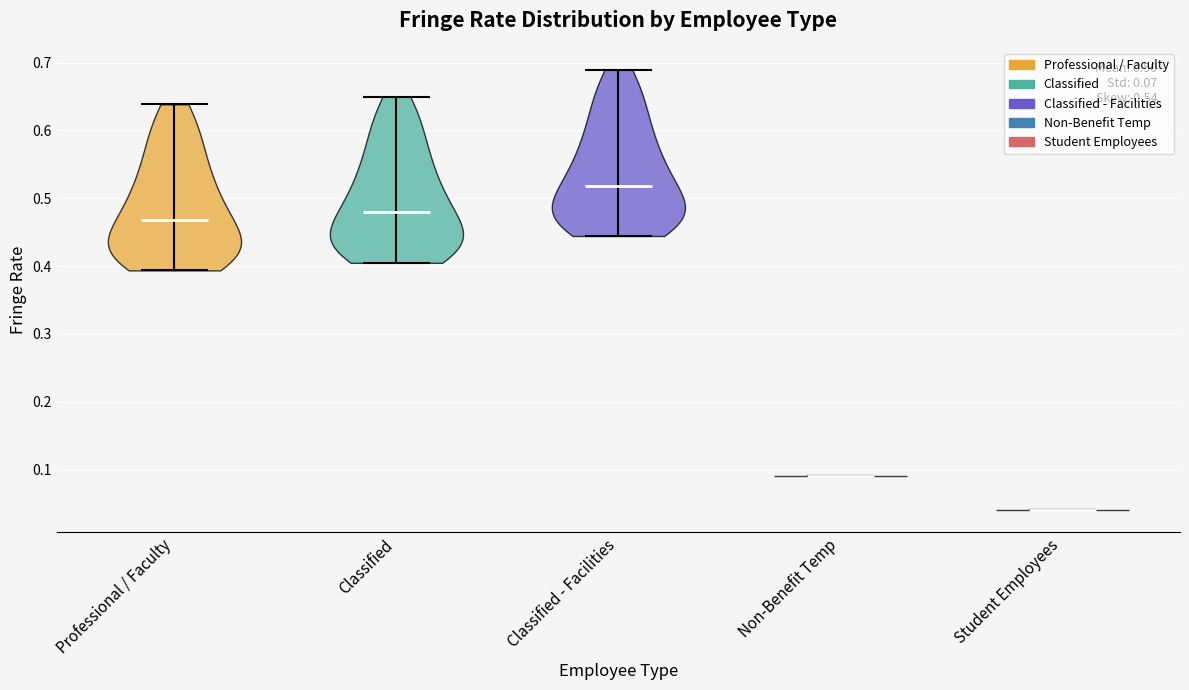

Which violin has the highest median line?

Classified - Facilities